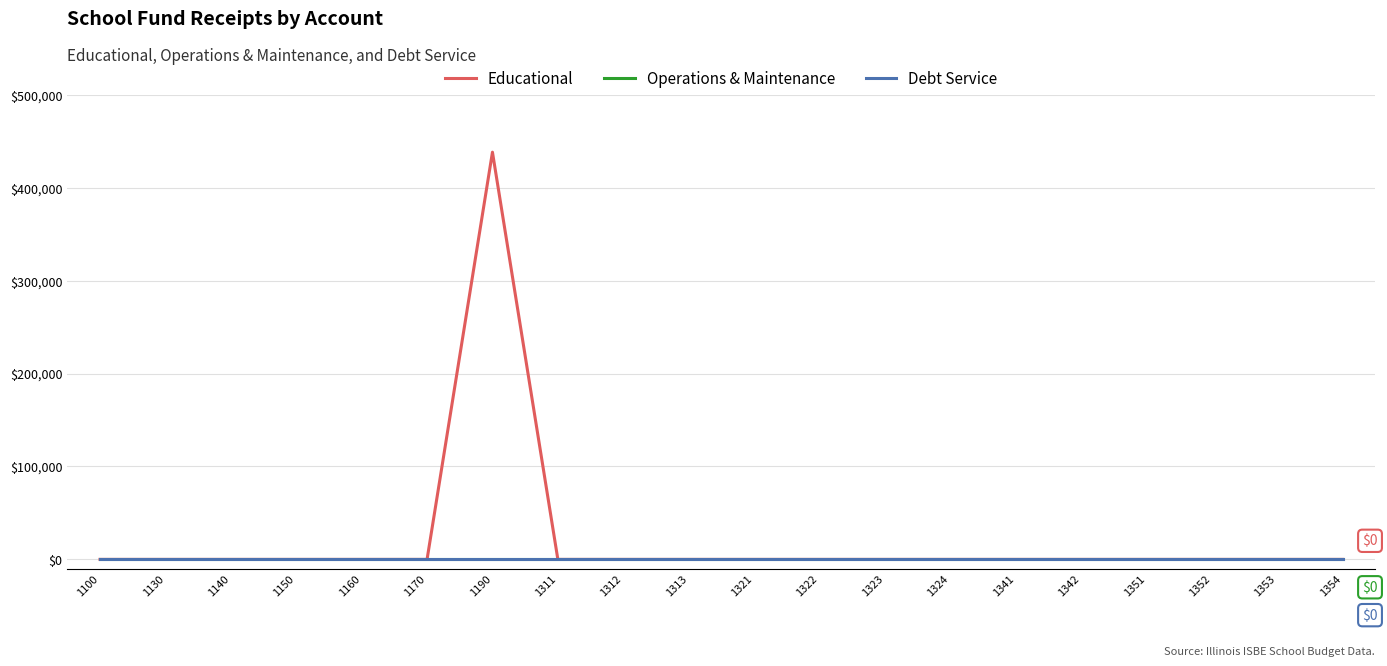

Does the chart display data point markers on the line(s)?

No